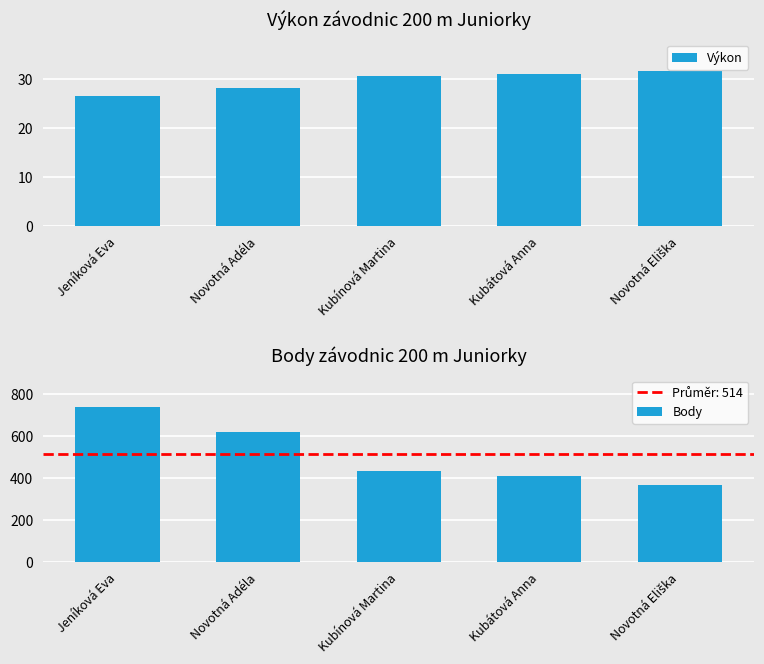

At Novotná Adéla, list the series in order from smallest to largest.

Výkon, Body